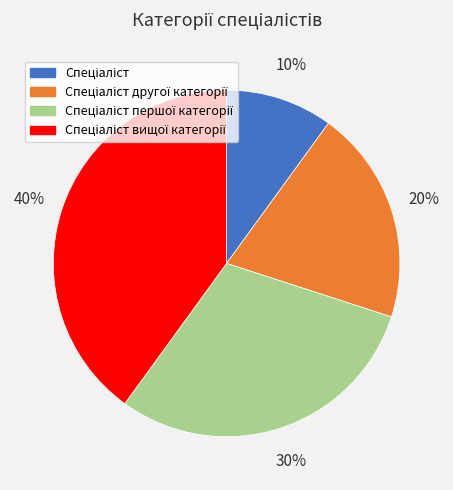

Count the number of slices in the pie.

4